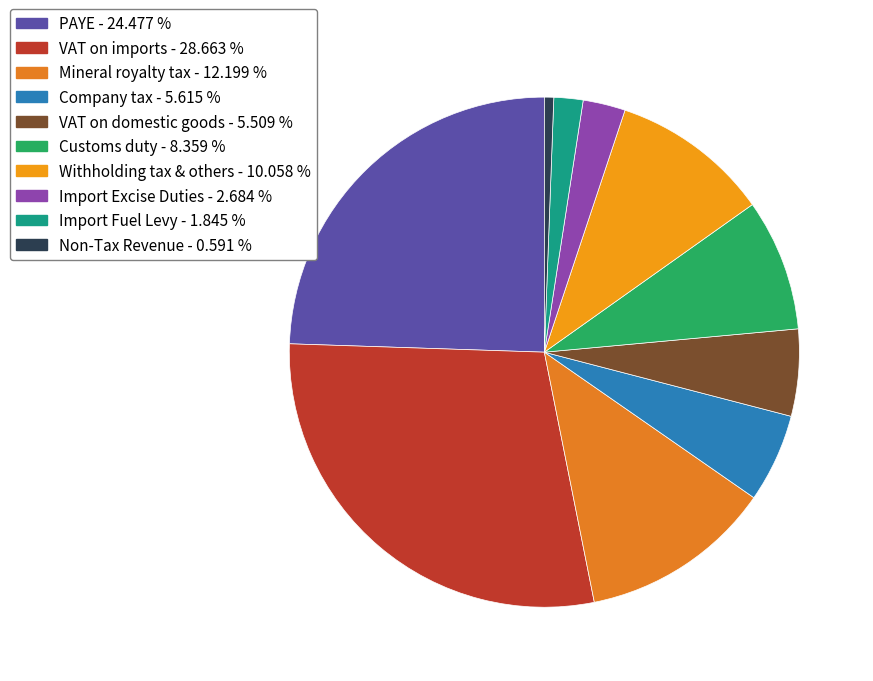

Combined, what portion of the pie is Non-Tax Revenue and Withholding tax & others?

10.6%